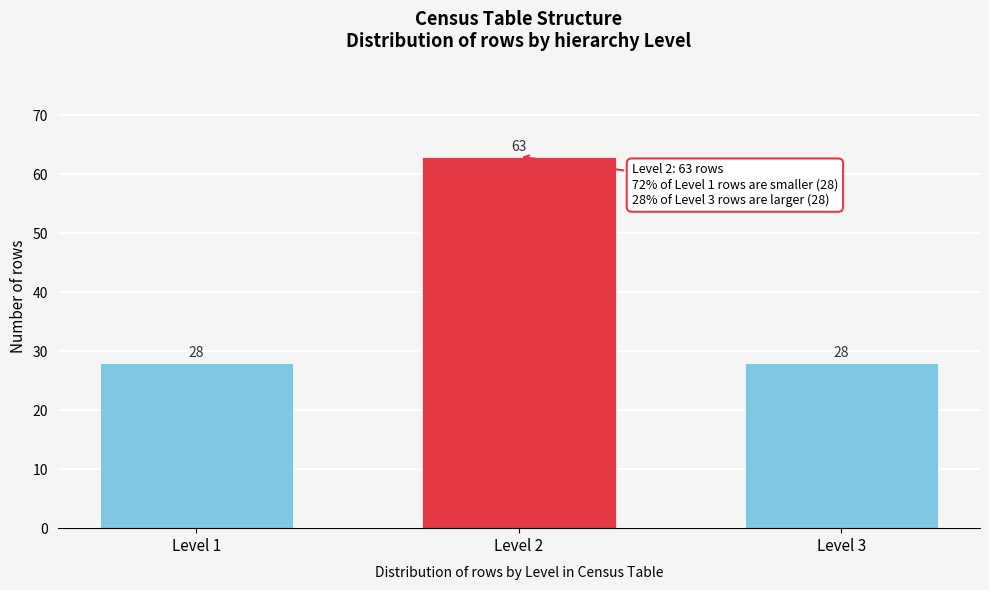

Reading left to right, transcribe all the data shown in this chart.

Level 1=28	Level 2=63	Level 3=28